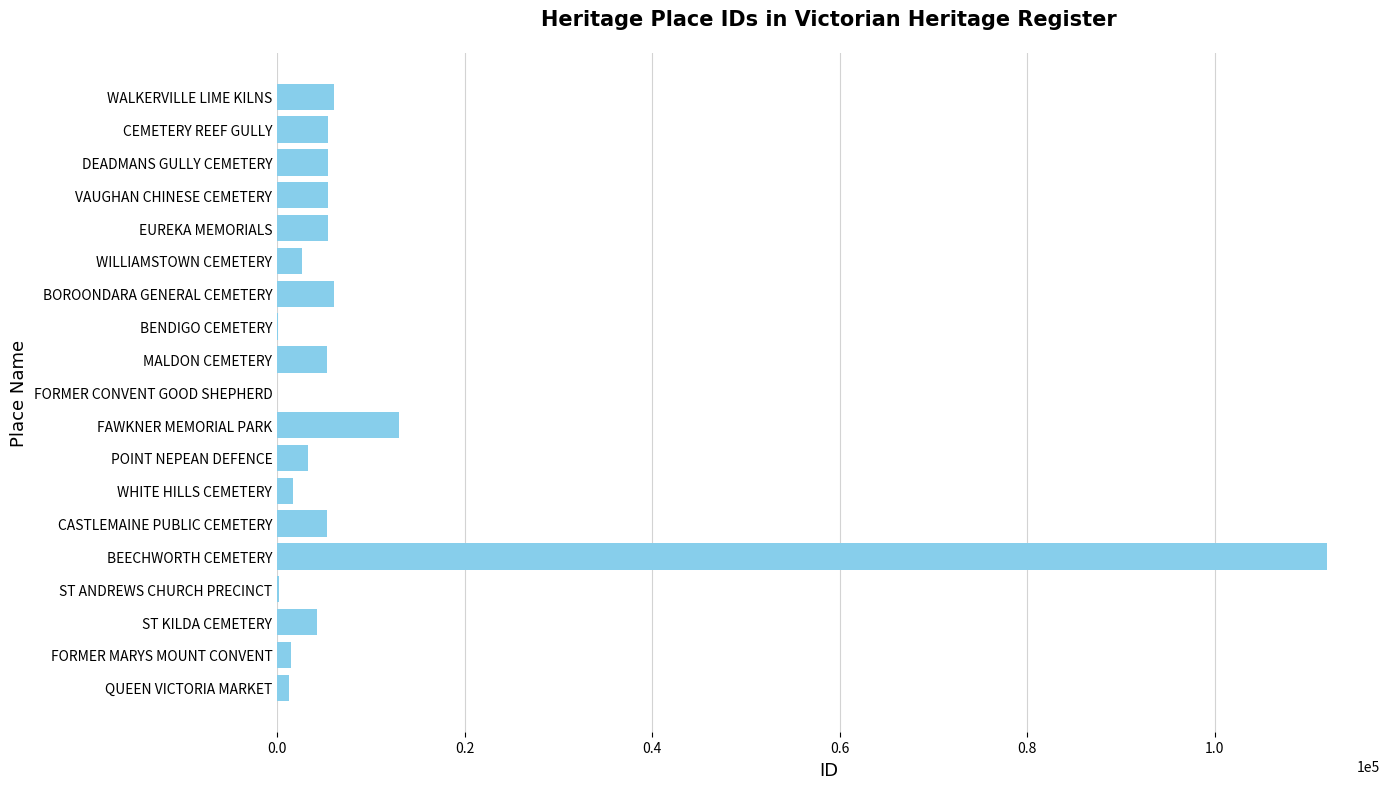

Which has a higher value, BOROONDARA GENERAL CEMETERY or QUEEN VICTORIA MARKET?

BOROONDARA GENERAL CEMETERY